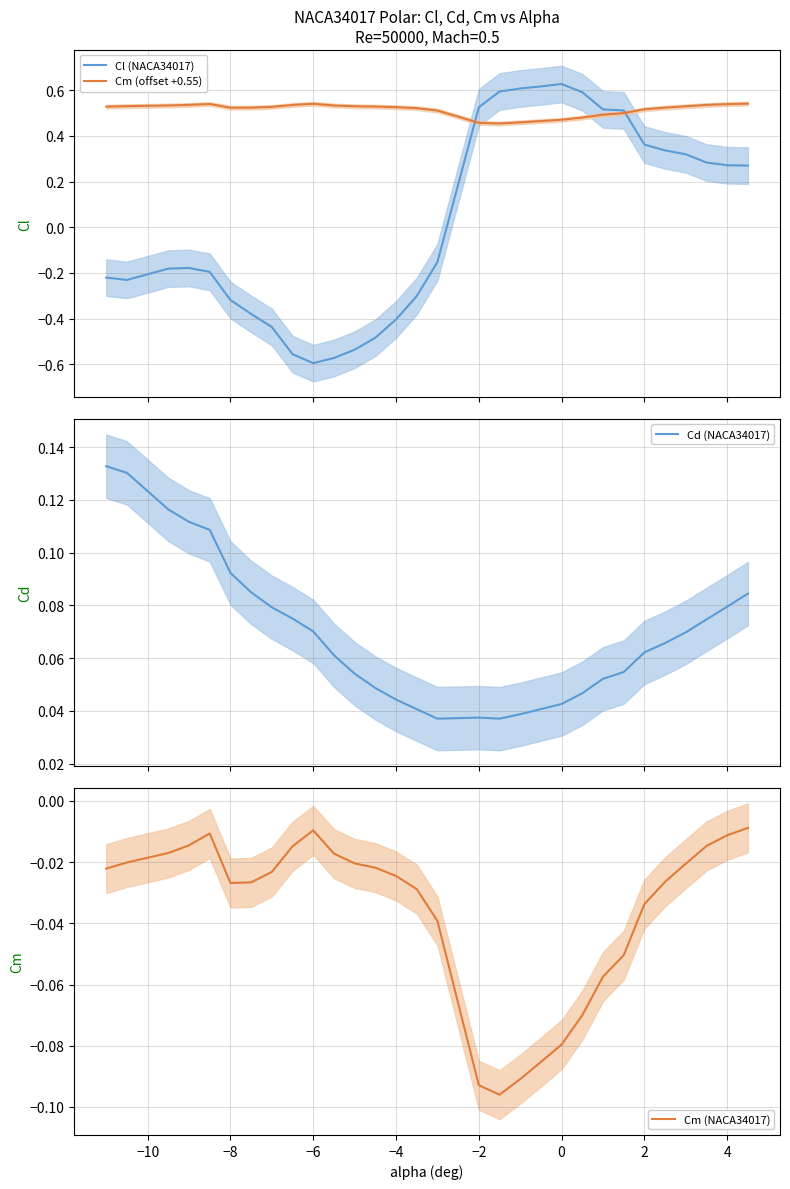

What is the difference between the second highest and minimum values in the Cl (NACA34017) series?

1.2